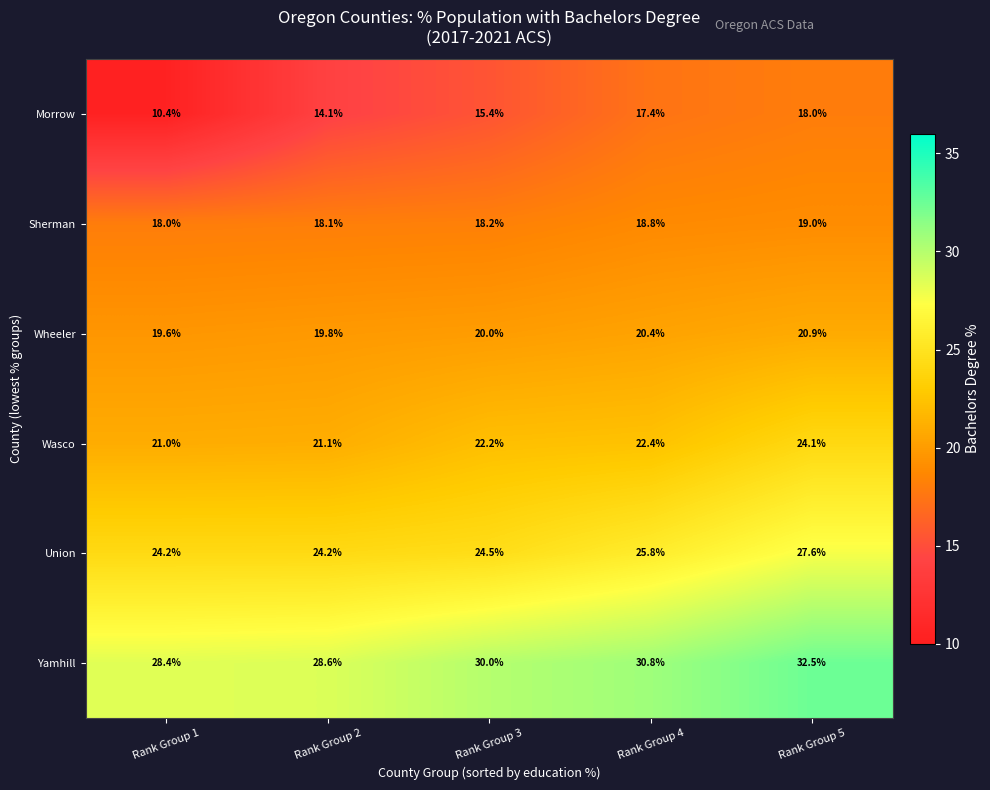

At how many categories does at least one series exceed 14?

5